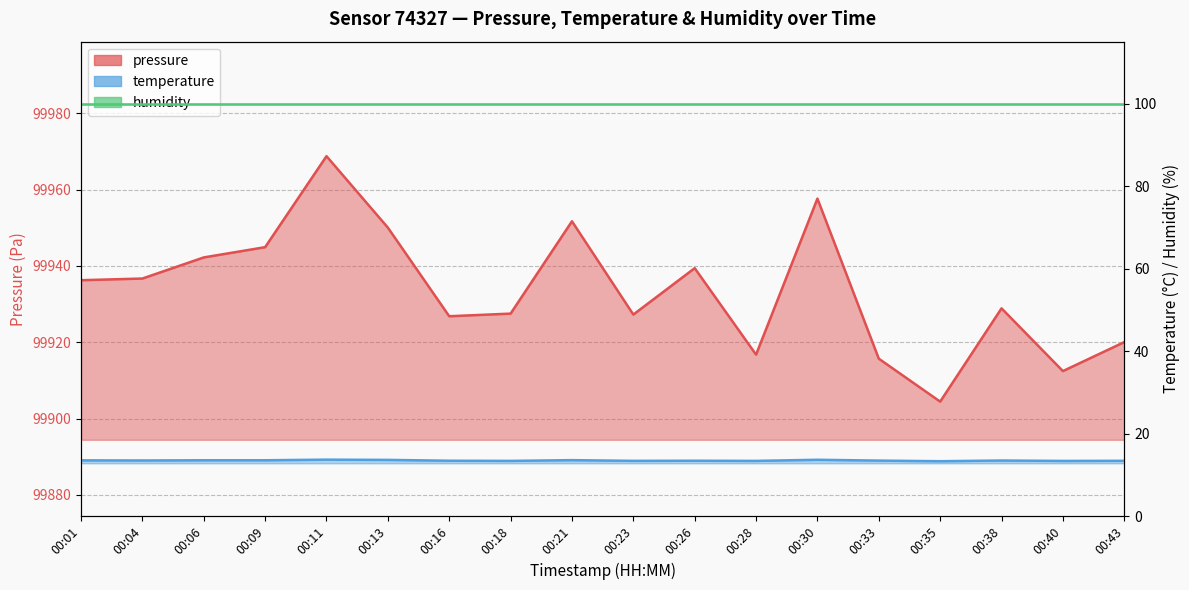

How many categories are shown in the chart?

18